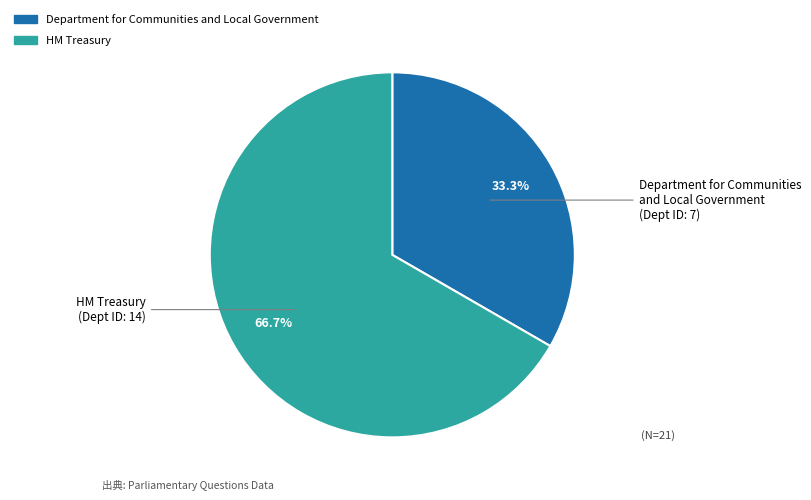

Does HM Treasury account for over 50% of the chart?

Yes